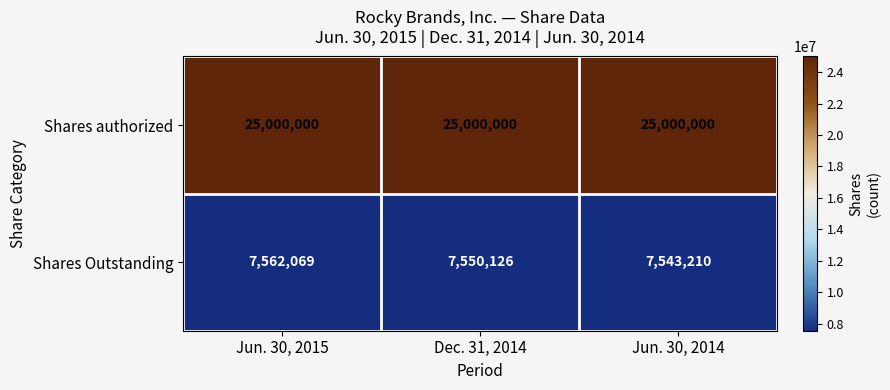

True or false: Shares authorized has a value of 36108777 at Jun. 30, 2014.

False